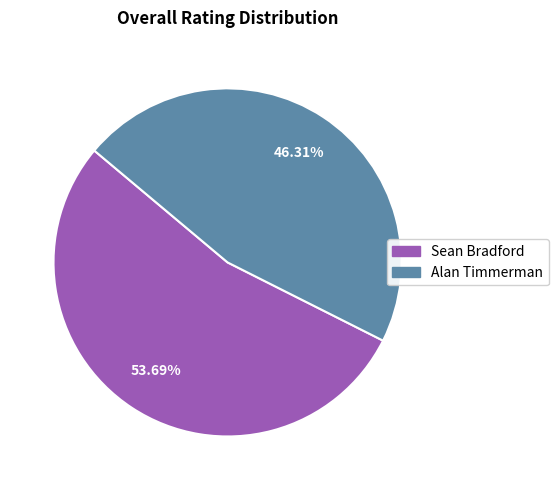

What is the majority slice?

Sean Bradford